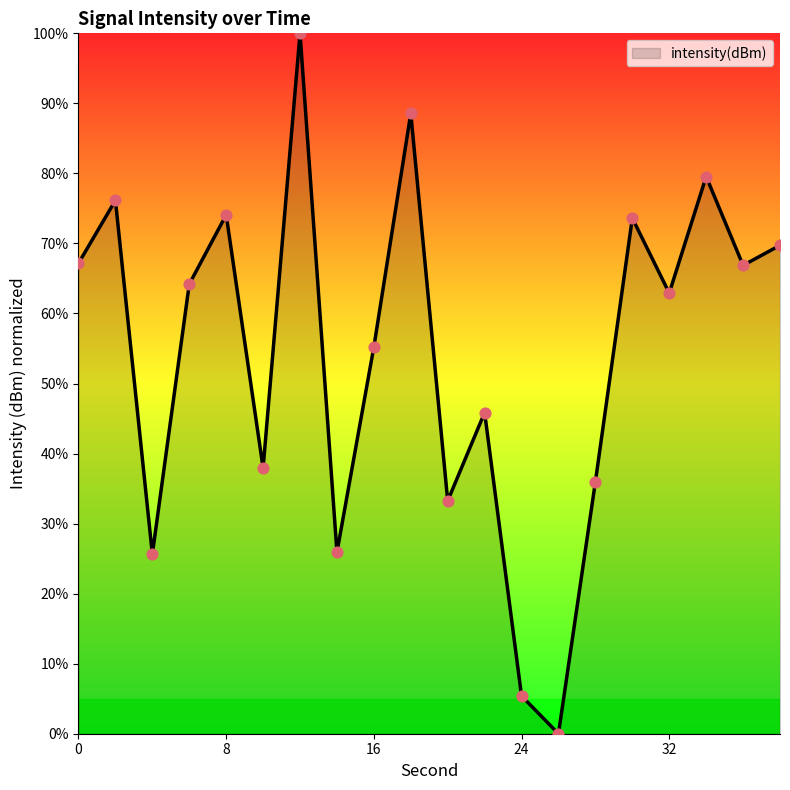

What is the difference between the maximum and minimum values?

100.0